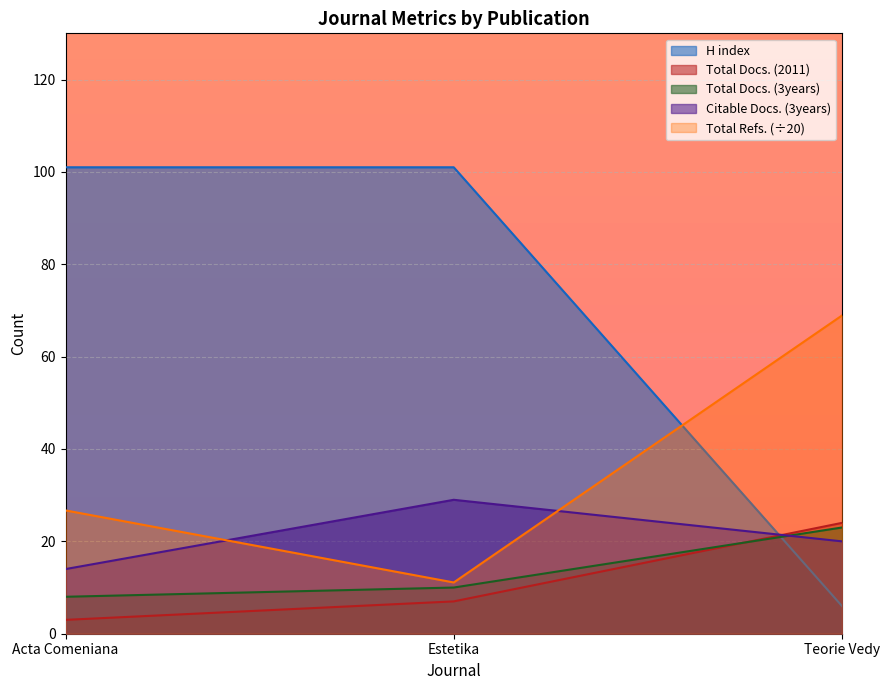

List the labels in order of Citable Docs. (3years) value, largest first.

Estetika, Teorie Vedy, Acta Comeniana